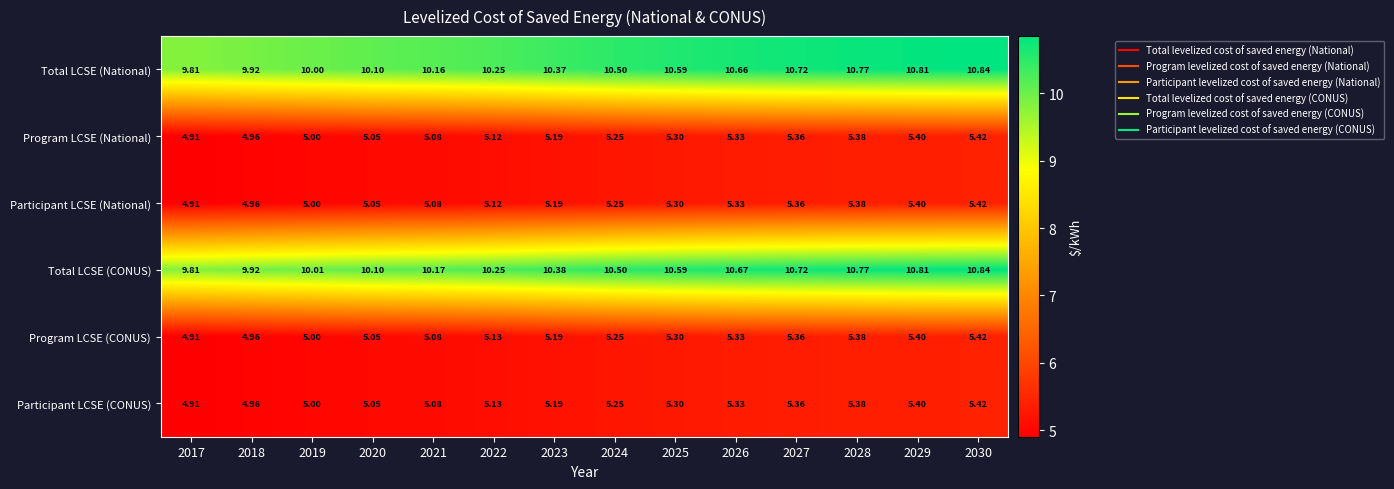

What is the total value across all series at 2020?

40.4